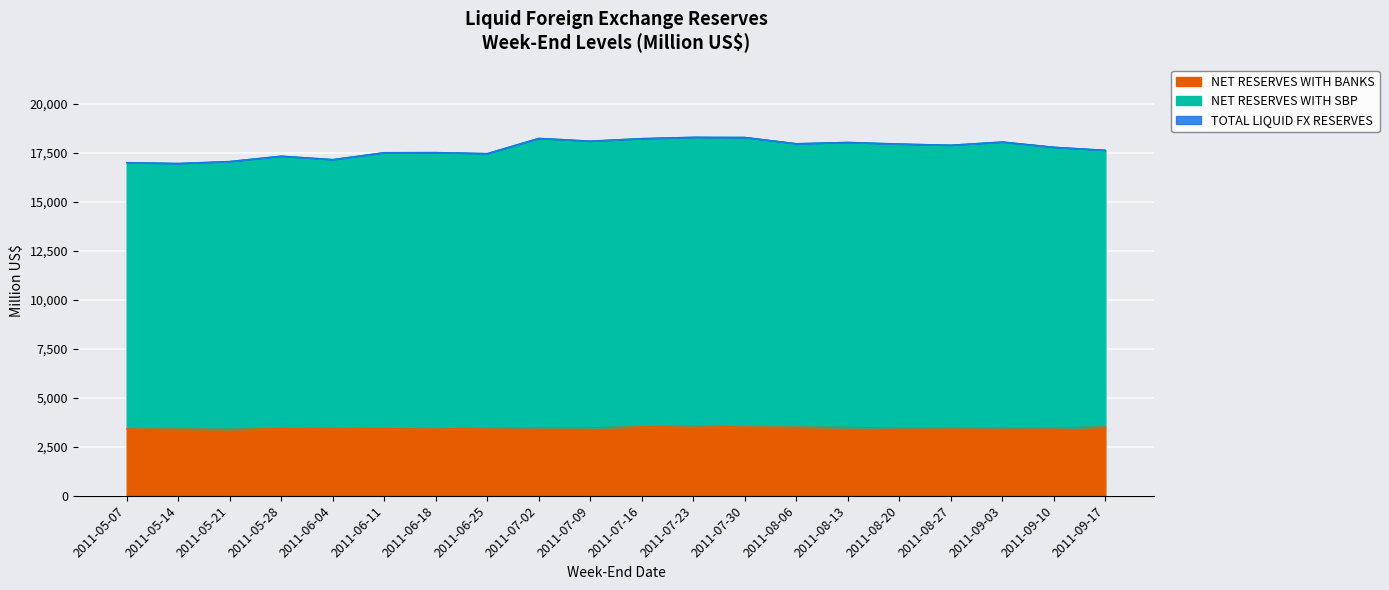

True or false: NET RESERVES WITH BANKS has more than 0 interior local peaks.

True